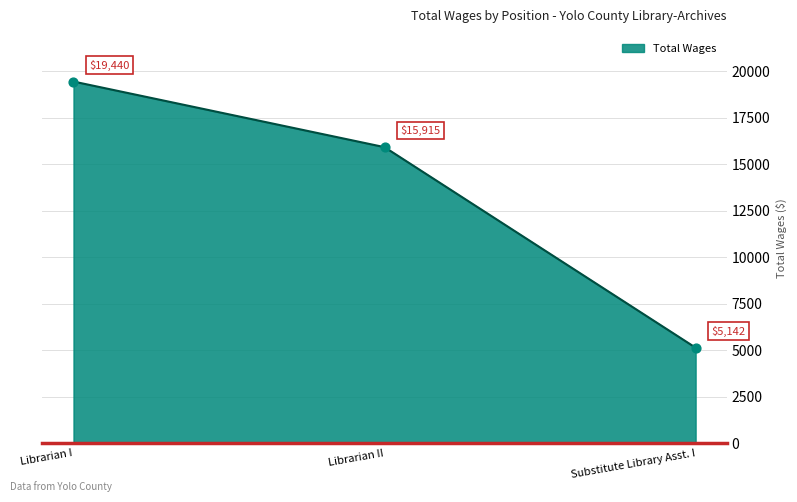

Approximately how many times larger is the value at Librarian II compared to Substitute Library Asst. I?

3.1